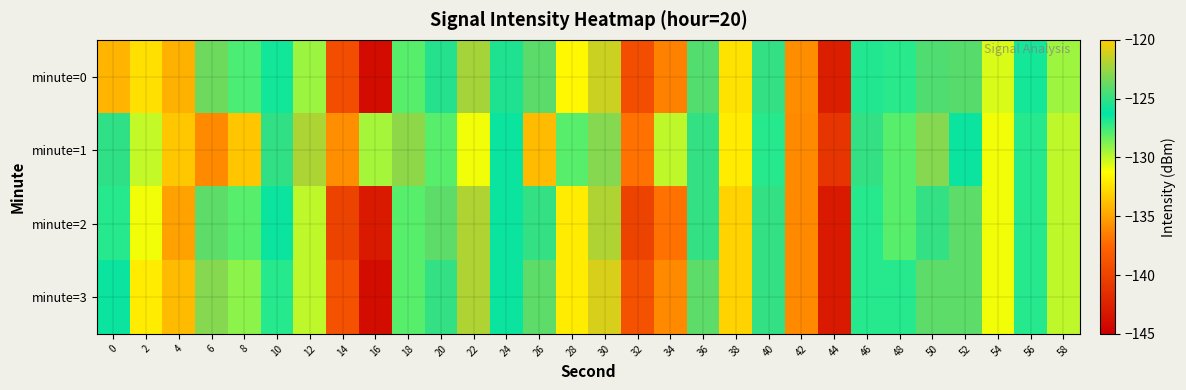

Reading left to right, extract all data points from this chart.

minute=0: 0=-134.3	2=-132.5	4=-134.4	6=-123.6	8=-127.7	10=-126.6	12=-129.3	14=-139.3	16=-144.0	18=-128.0	20=-125.4	22=-122.2	24=-125.5	26=-124.0	28=-131.5	30=-121.3	32=-139.3	34=-136.4	36=-124.2	38=-132.4	40=-125.0	42=-135.9	44=-142.7	46=-126.9	48=-127.1	50=-124.3	52=-124.1	54=-130.5	56=-126.7	58=-129.3
minute=1: 0=-125.1	2=-130.1	4=-133.5	6=-136.0	8=-133.5	10=-125.0	12=-122.0	14=-135.8	16=-129.5	18=-122.8	20=-128.0	22=-131.0	24=-126.0	26=-134.0	28=-128.0	30=-123.0	32=-137.0	34=-130.0	36=-125.0	38=-132.0	40=-127.0	42=-136.0	44=-141.0	46=-125.0	48=-128.0	50=-123.0	52=-126.0	54=-131.0	56=-127.0	58=-130.0
minute=2: 0=-127.0	2=-131.0	4=-135.0	6=-124.0	8=-128.0	10=-126.0	12=-130.0	14=-140.0	16=-143.0	18=-128.0	20=-124.0	22=-122.0	24=-126.0	26=-125.0	28=-132.0	30=-122.0	32=-140.0	34=-137.0	36=-125.0	38=-133.0	40=-125.0	42=-136.0	44=-143.0	46=-127.0	48=-128.0	50=-125.0	52=-124.0	54=-131.0	56=-127.0	58=-130.0
minute=3: 0=-126.0	2=-132.0	4=-134.0	6=-123.0	8=-129.0	10=-127.0	12=-130.0	14=-139.0	16=-144.0	18=-128.0	20=-125.0	22=-122.0	24=-126.0	26=-124.0	28=-132.0	30=-121.0	32=-139.0	34=-136.0	36=-124.0	38=-133.0	40=-125.0	42=-136.0	44=-143.0	46=-127.0	48=-127.0	50=-124.0	52=-124.0	54=-131.0	56=-127.0	58=-130.0